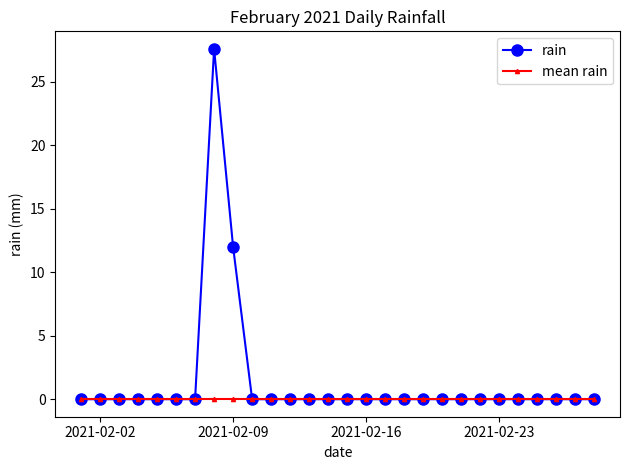

Which series has the widest spread of values?

rain